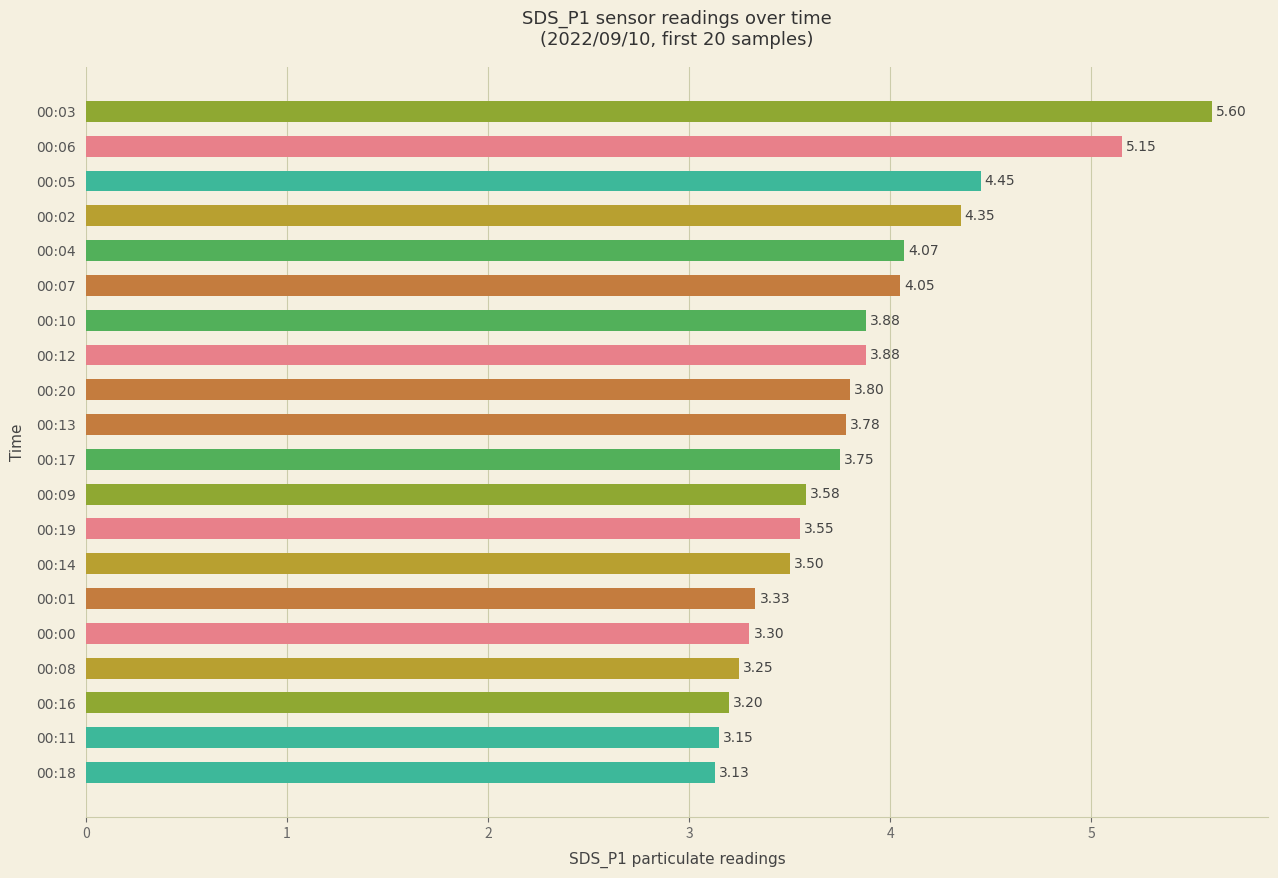

What is the ratio of the value at 00:18 to the value at 00:19?

0.9